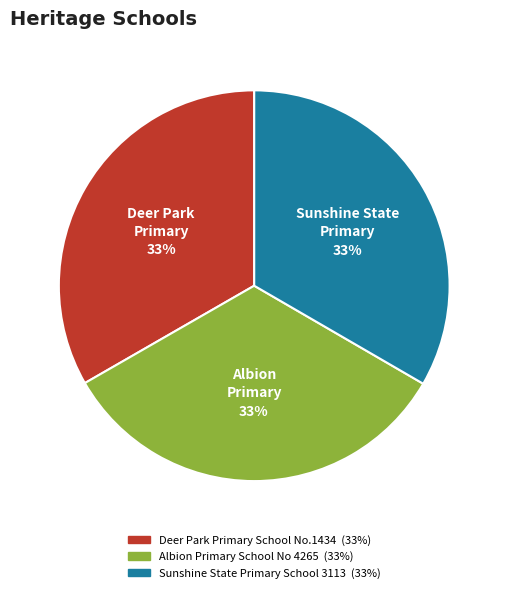

To the nearest percent, what is the combined percentage of Deer Park Primary School No.1434 and Sunshine State Primary School 3113?

67%